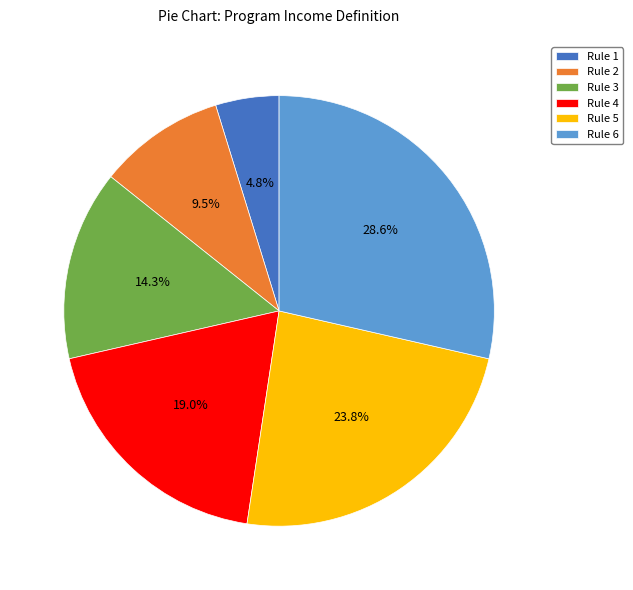

Which category has the biggest portion of the pie?

Rule 6